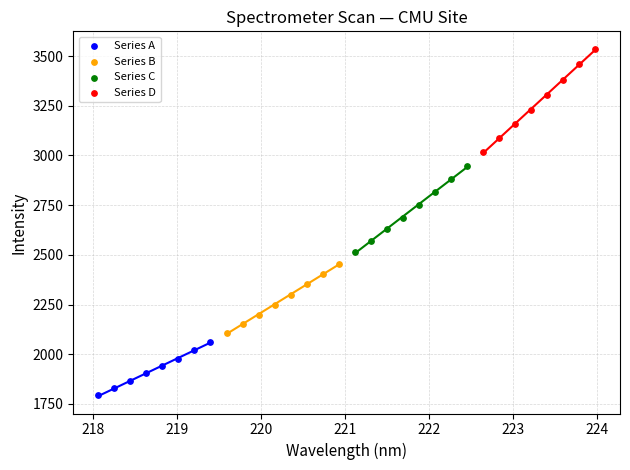

Which series has the widest spread of Y values?

Series D